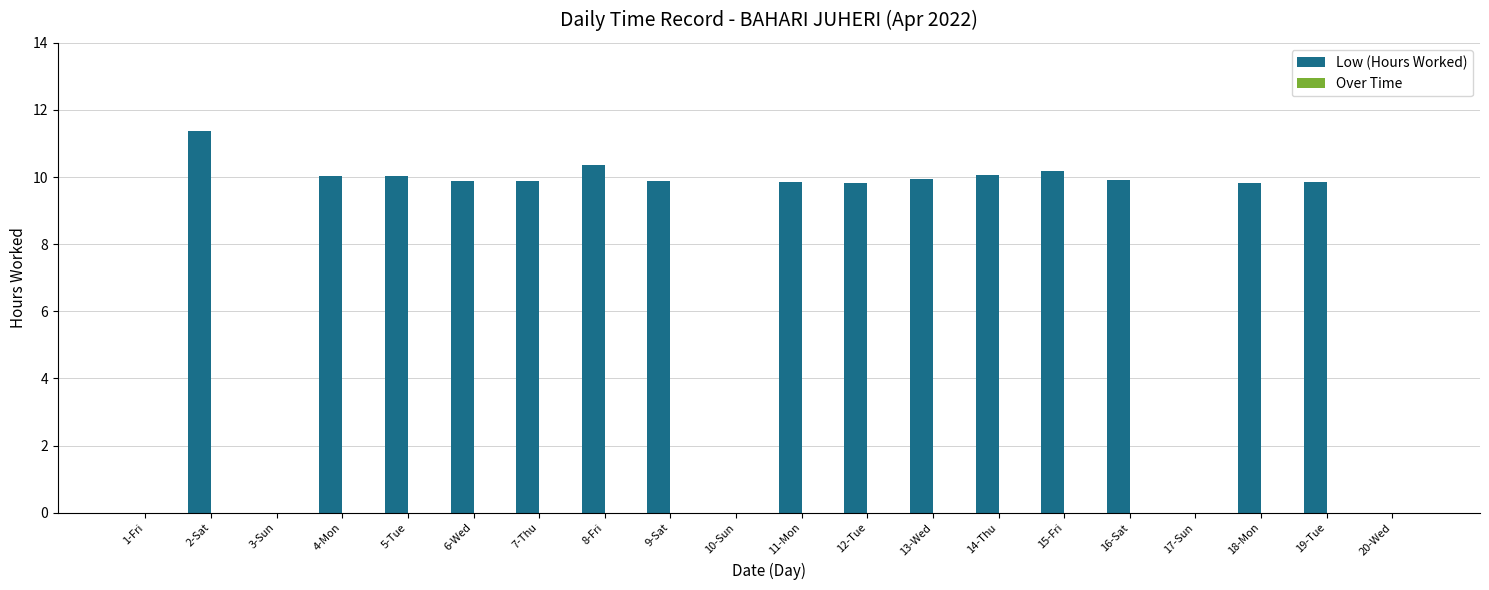

What is the sum of all values?

150.9